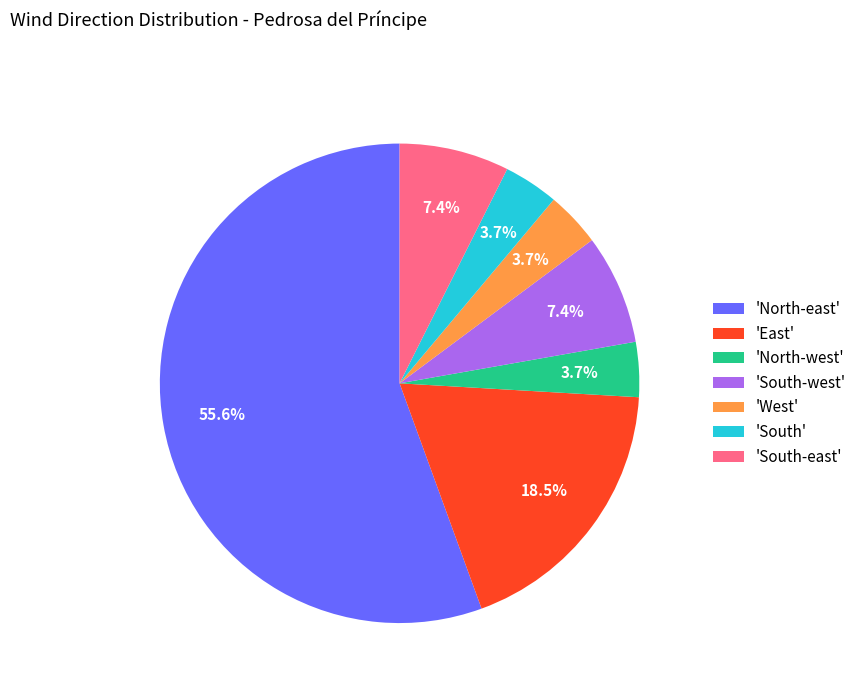

What is the largest slice in the pie chart?

'North-east'